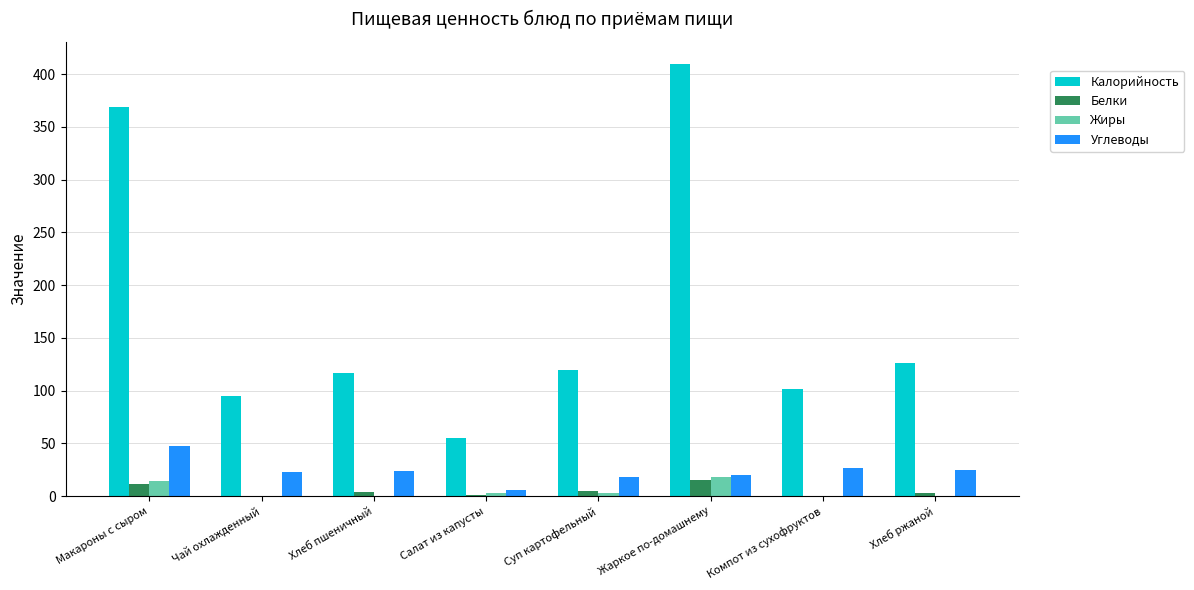

The Калорийность series shows 126.0 at Хлеб ржаной. True or false?

True